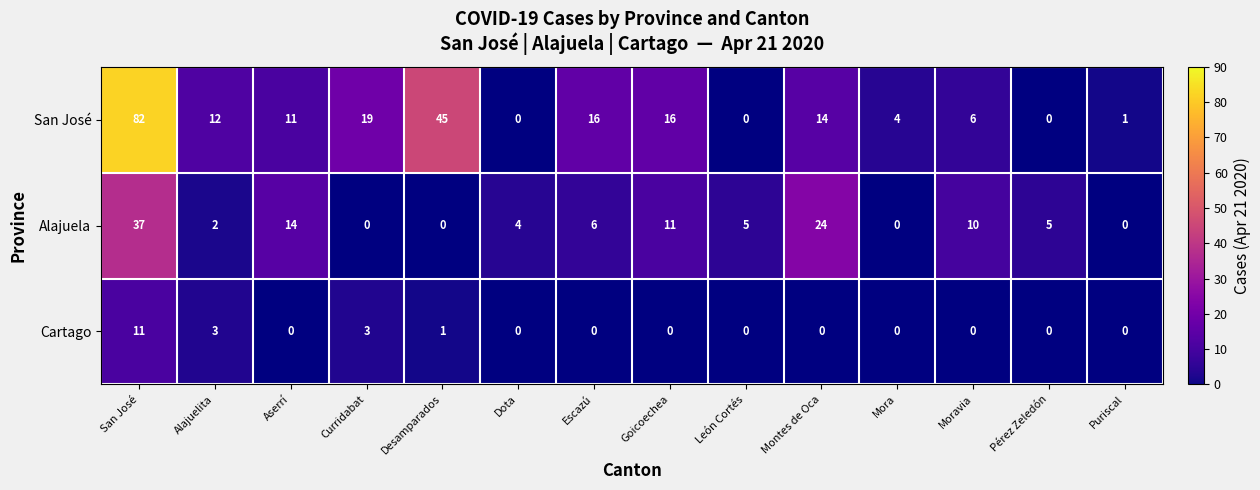

What is the difference between the highest and lowest values at San José?

71